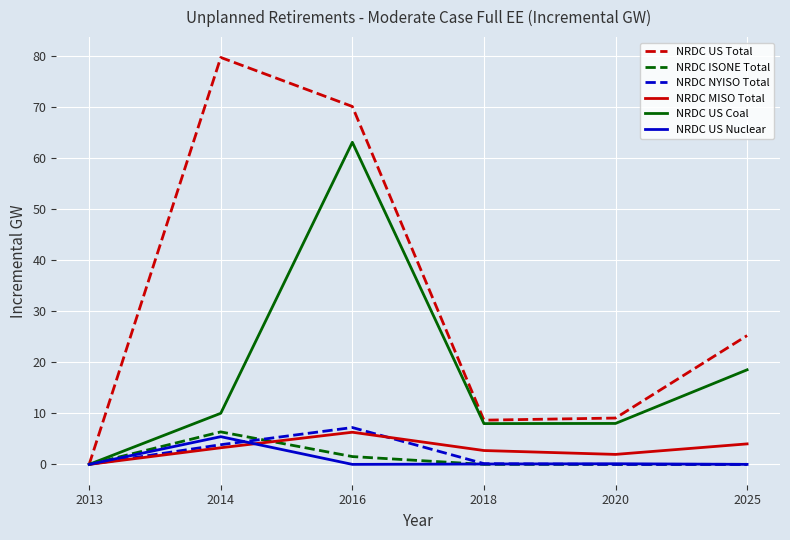

Is the value of NRDC NYISO Total at 2016 greater than the value of NRDC US Total at 2016?

No